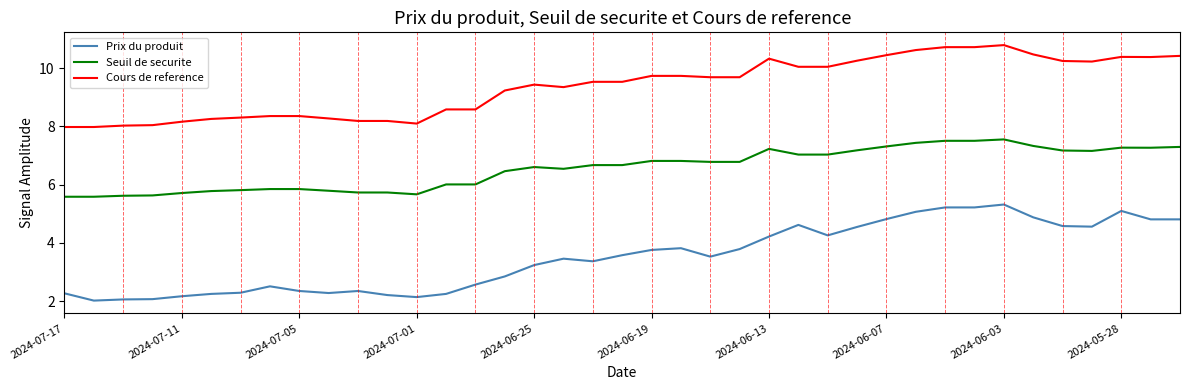

What is the difference between the maximum and minimum values in the Prix du produit series?

3.3